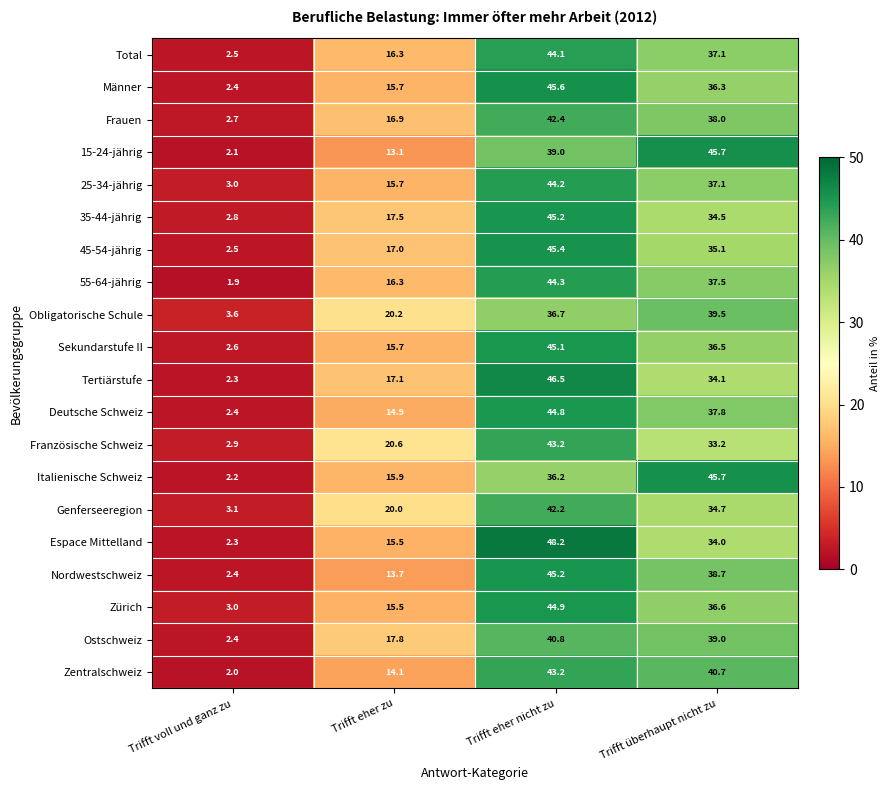

At how many categories does at least one series exceed 8?

3